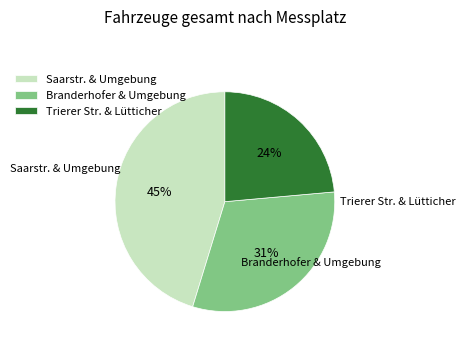

To the nearest percent, what is the combined percentage of Branderhofer & Umgebung and Saarstr. & Umgebung?

76%